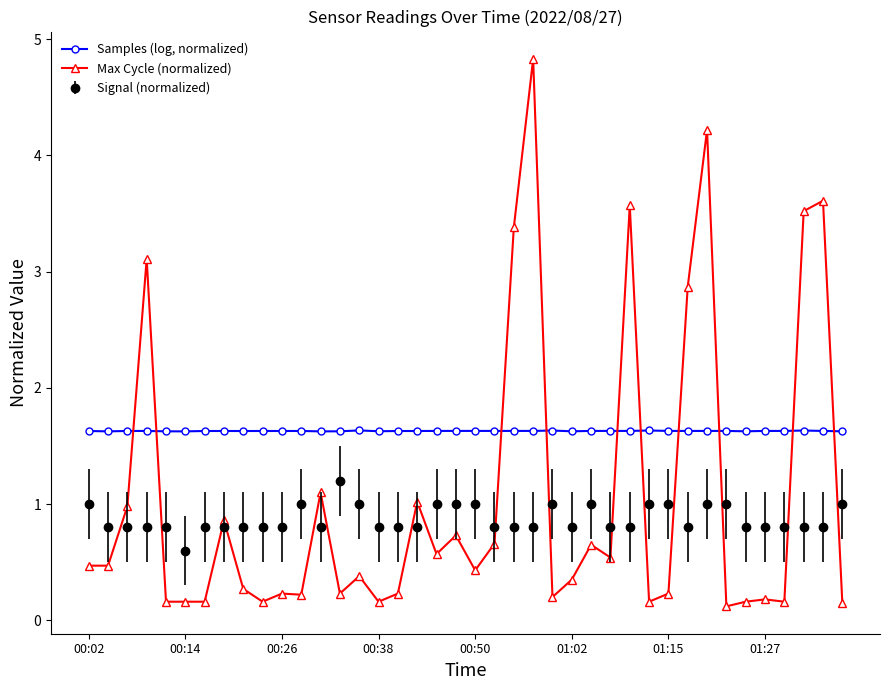

List the series in order of their peak value, highest first.

Max Cycle (normalized), Samples (log, normalized), Signal (normalized)